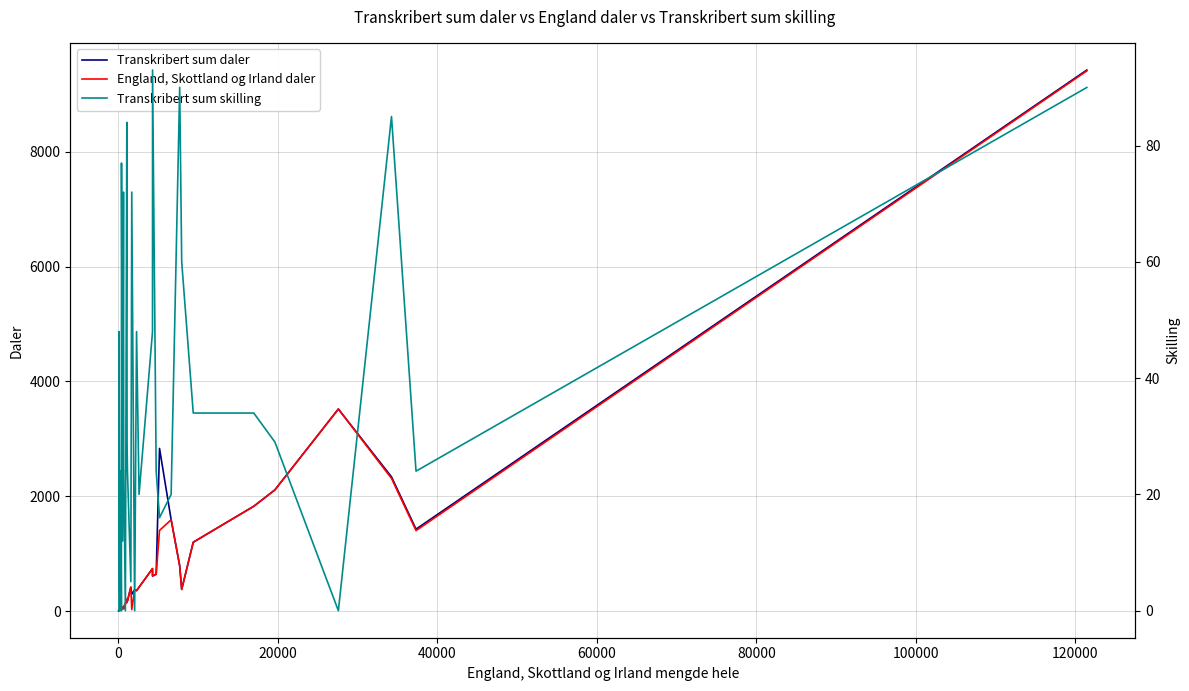

At how many categories does at least one series exceed 2141?

4